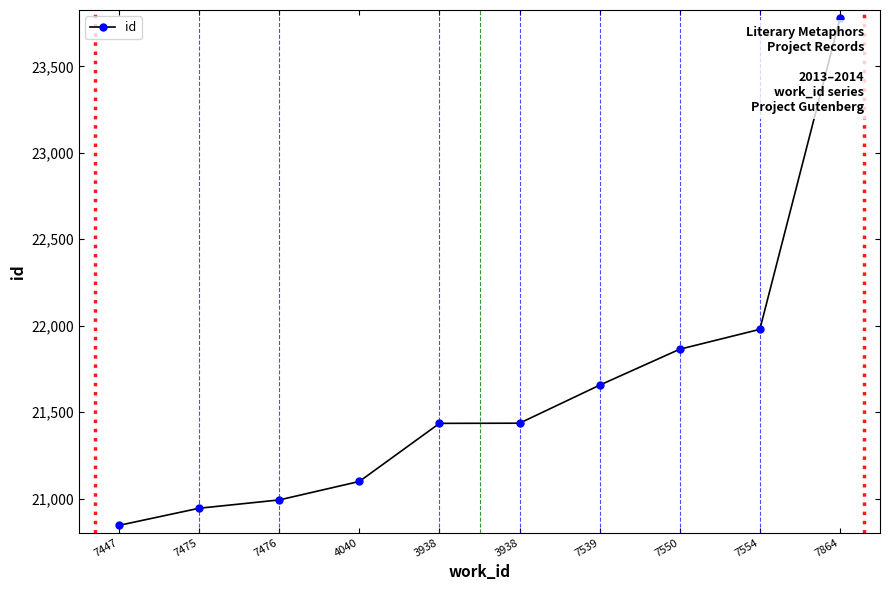

How many values are below 21436?

5